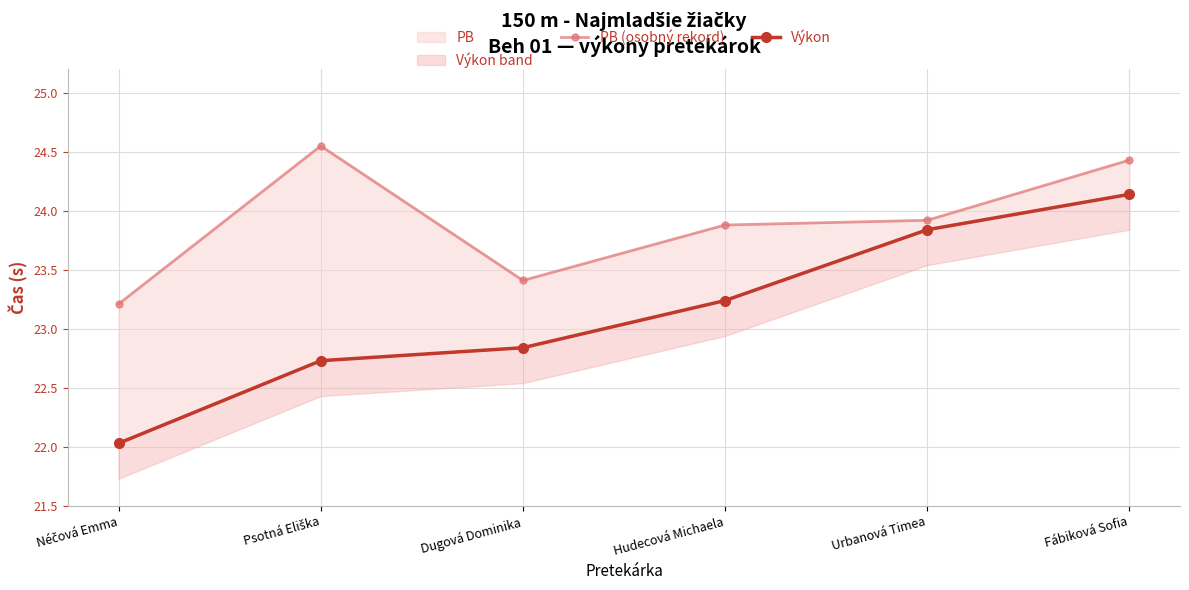

What is the difference between the maximum and minimum values in the Výkon series?

2.1